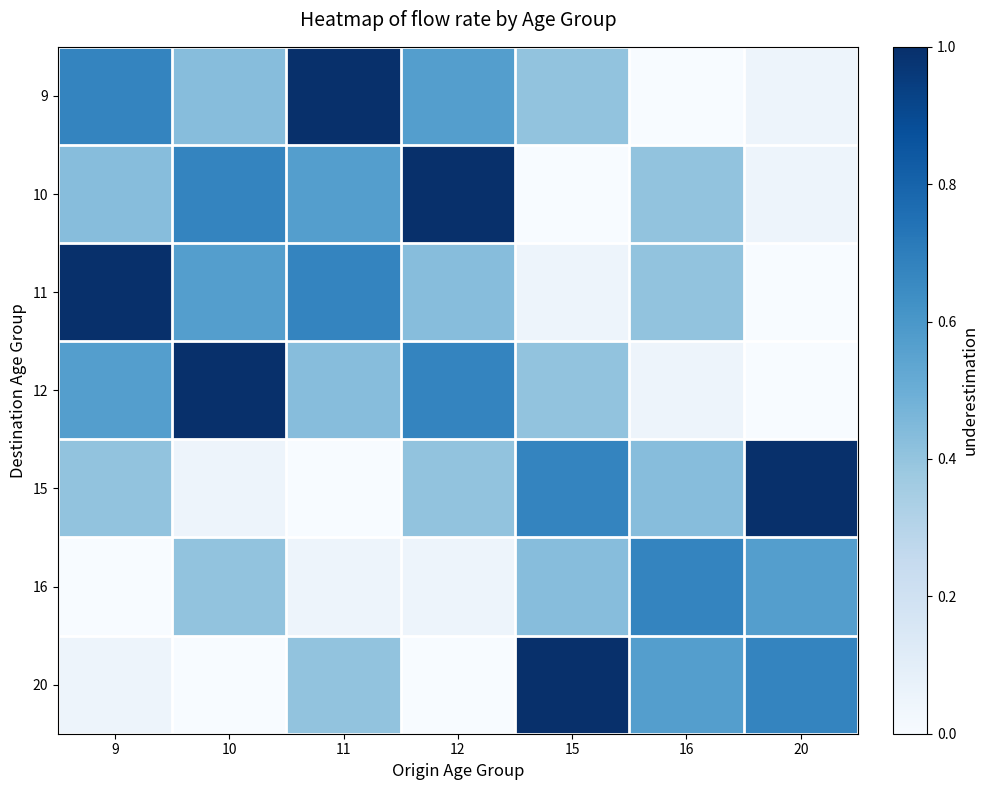

Reading right to left, extract all data points from this chart.

9: 20=0.0	16=0.0	15=0.4	12=0.6	11=1.0	10=0.4	9=0.7
10: 20=0.0	16=0.4	15=0.0	12=1.0	11=0.6	10=0.7	9=0.4
11: 20=0.0	16=0.4	15=0.0	12=0.4	11=0.7	10=0.6	9=1.0
12: 20=0.0	16=0.0	15=0.4	12=0.7	11=0.4	10=1.0	9=0.6
15: 20=1.0	16=0.4	15=0.7	12=0.4	11=0.0	10=0.0	9=0.4
16: 20=0.6	16=0.7	15=0.4	12=0.0	11=0.0	10=0.4	9=0.0
20: 20=0.7	16=0.6	15=1.0	12=0.0	11=0.4	10=0.0	9=0.0